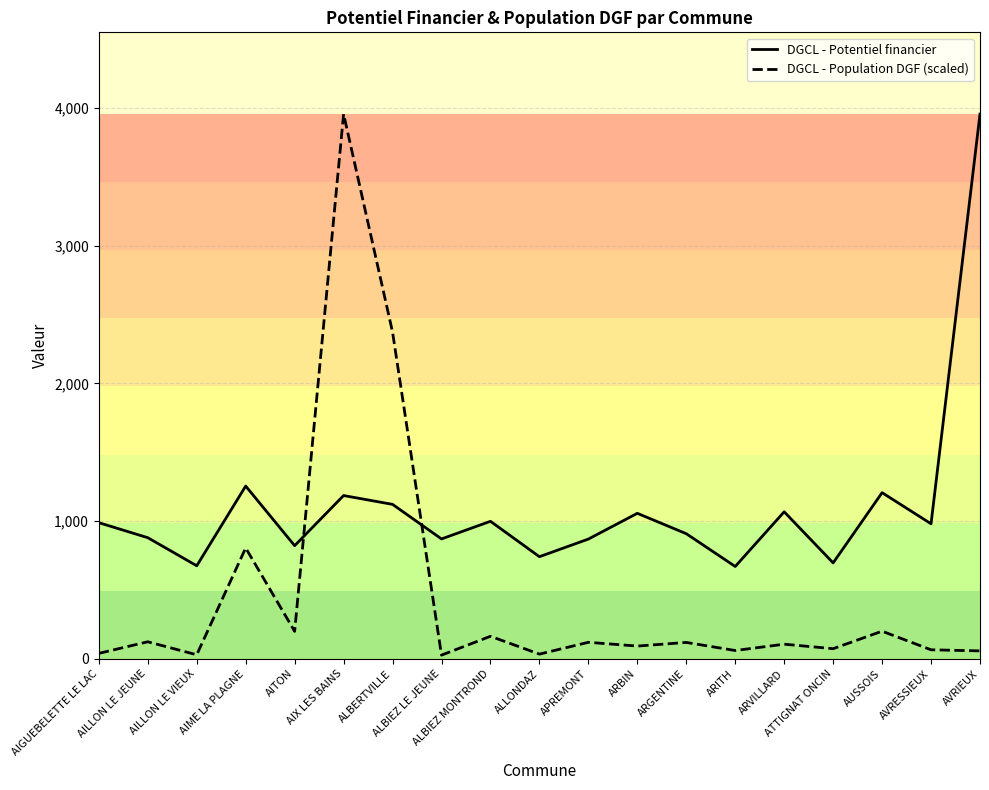

Between which two adjacent categories do DGCL - Population DGF (scaled) and DGCL - Potentiel financier first intersect?

AITON and AIX LES BAINS